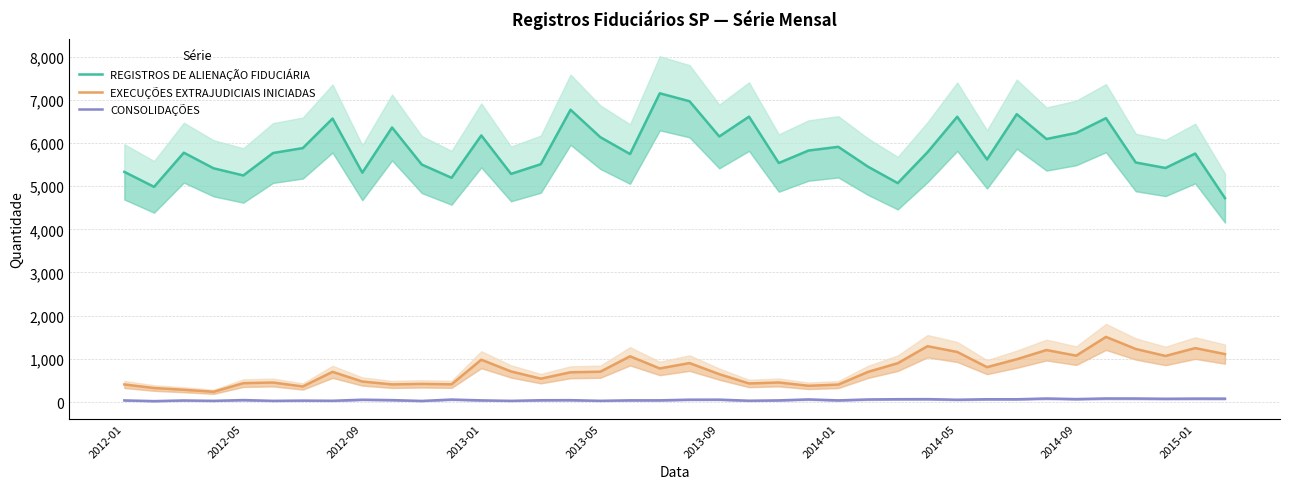

Does the chart display data point markers on the line(s)?

No